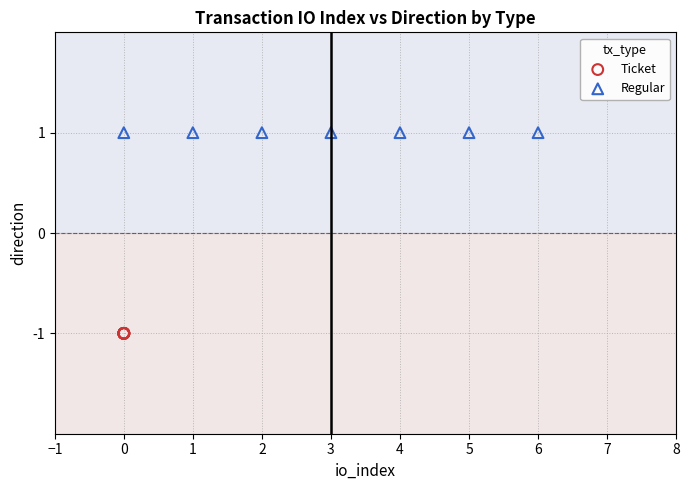

Which series reaches the maximum Y coordinate?

Regular